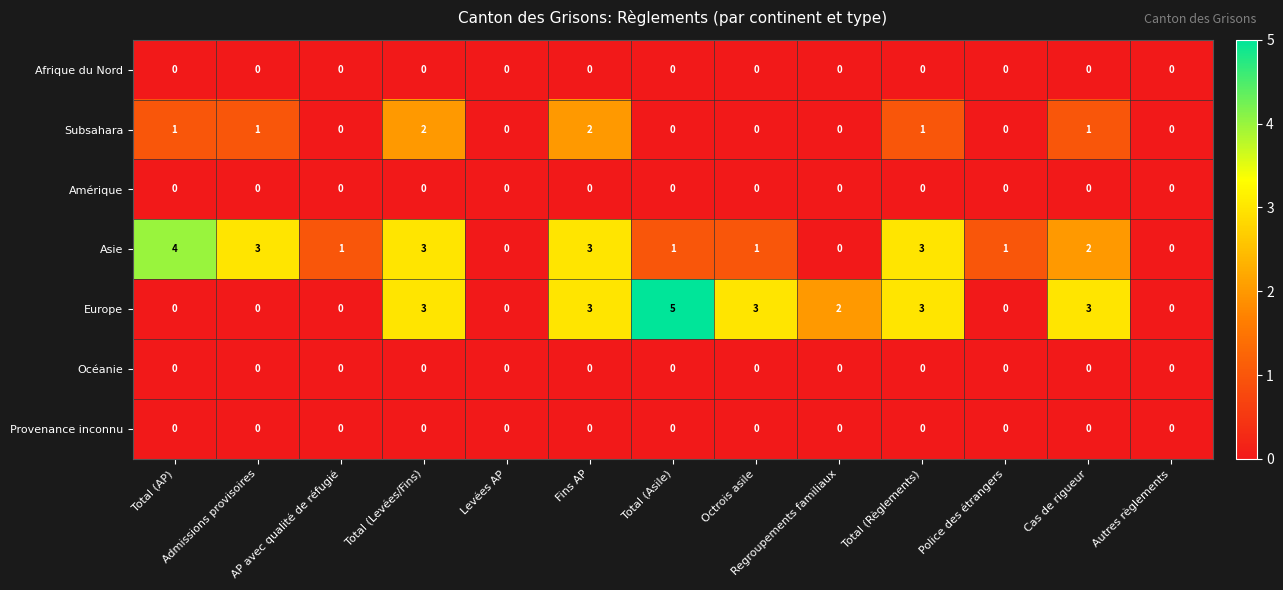

At which label does Europe first exceed 2?

Total (Levées/Fins)